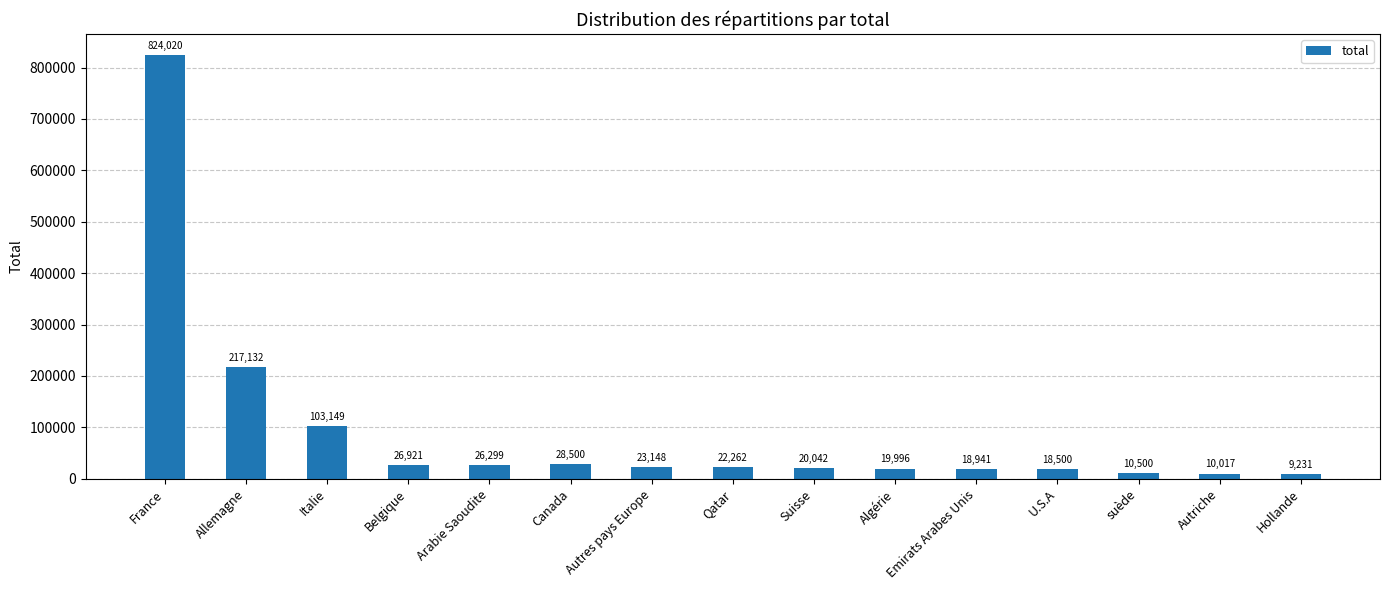

What is the approximate value at Qatar, to the nearest 100?

22300